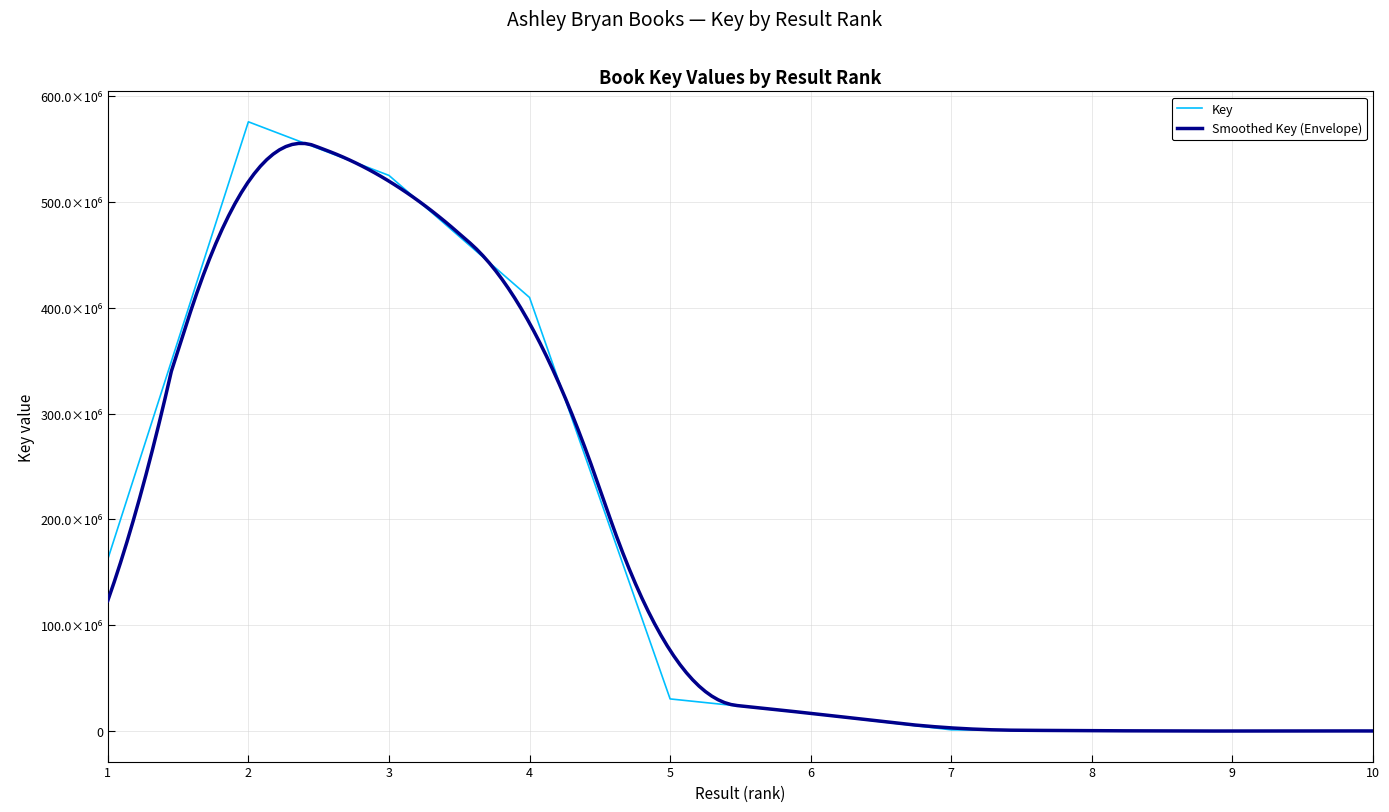

Between 9 and 7, which is larger?

7